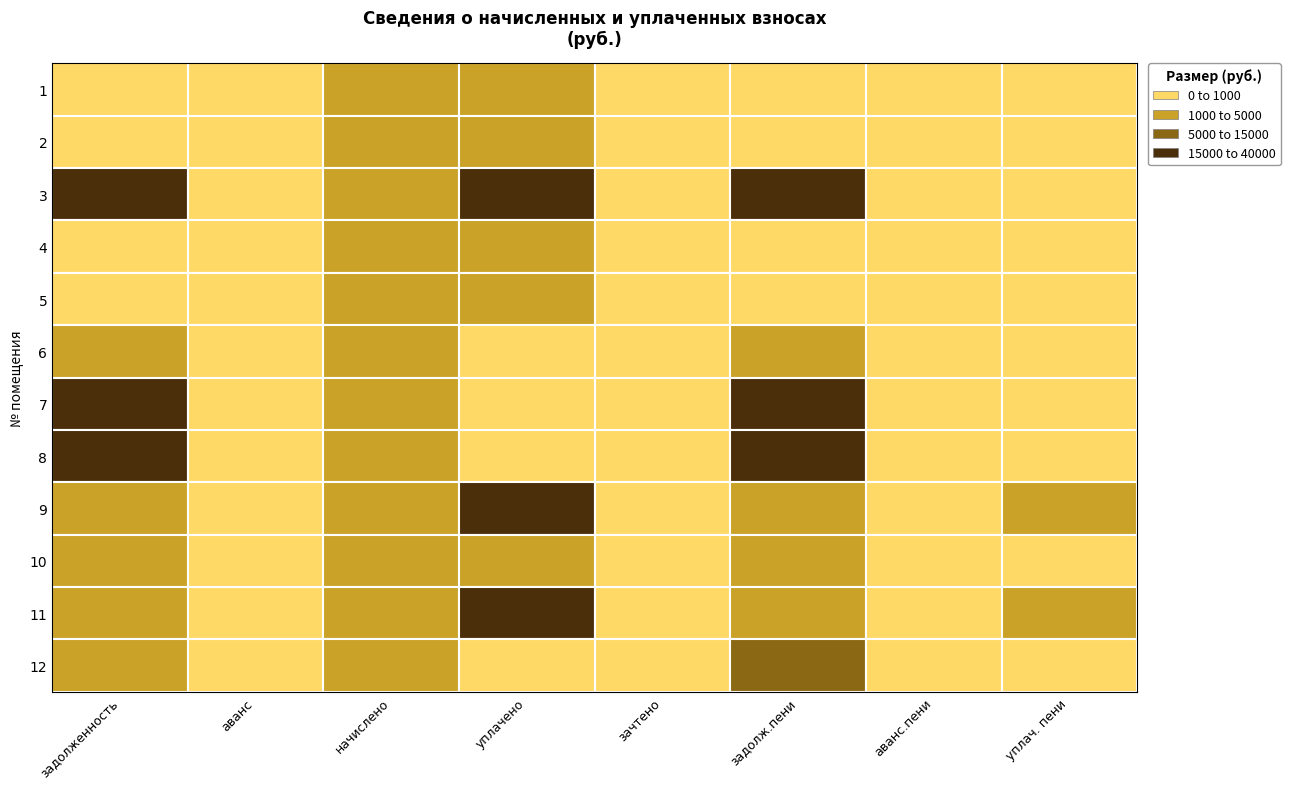

What is the sum of all 4 values?

8594.2